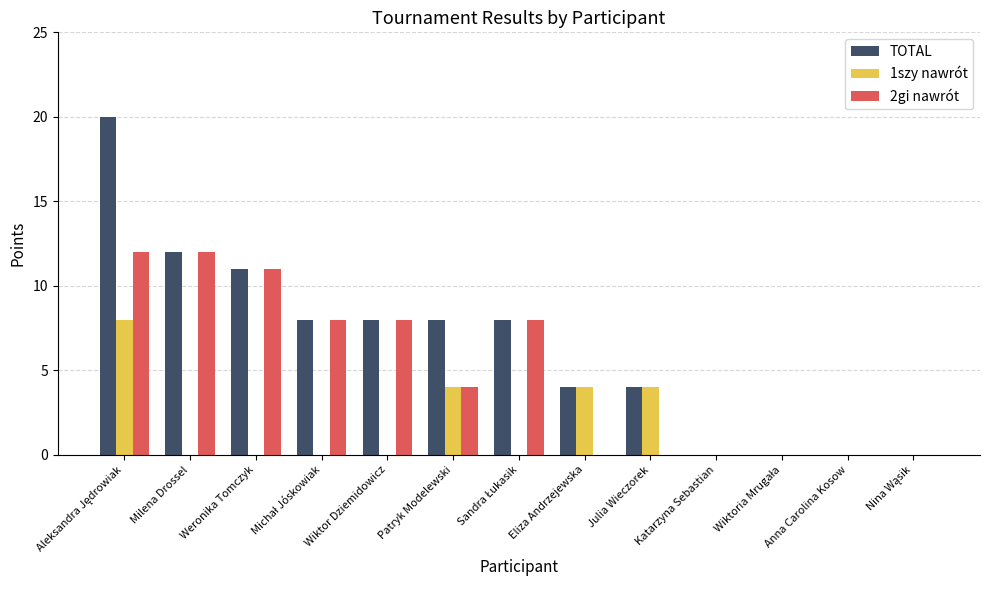

Which series has the largest total across all categories?

TOTAL